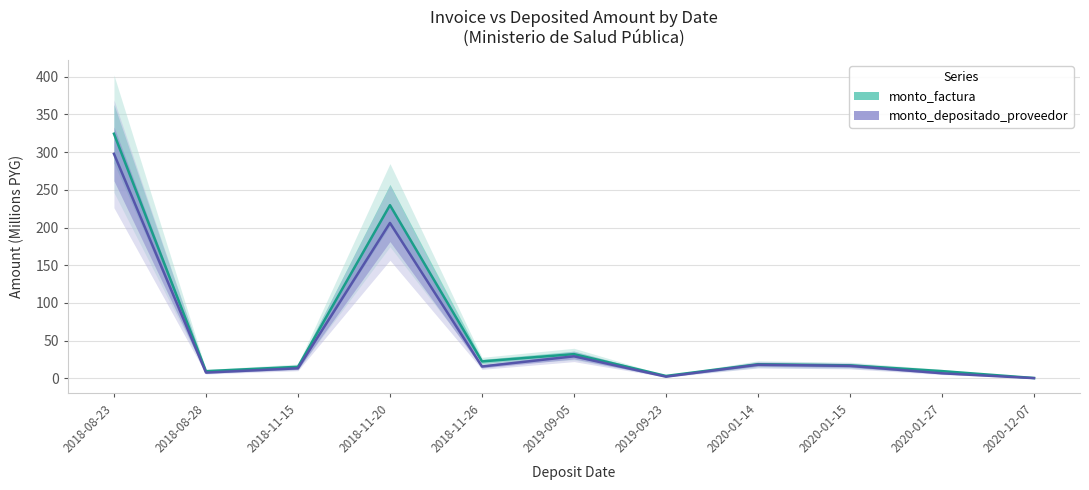

Between 2020-12-07 and 2018-11-26, which is larger?

2018-11-26